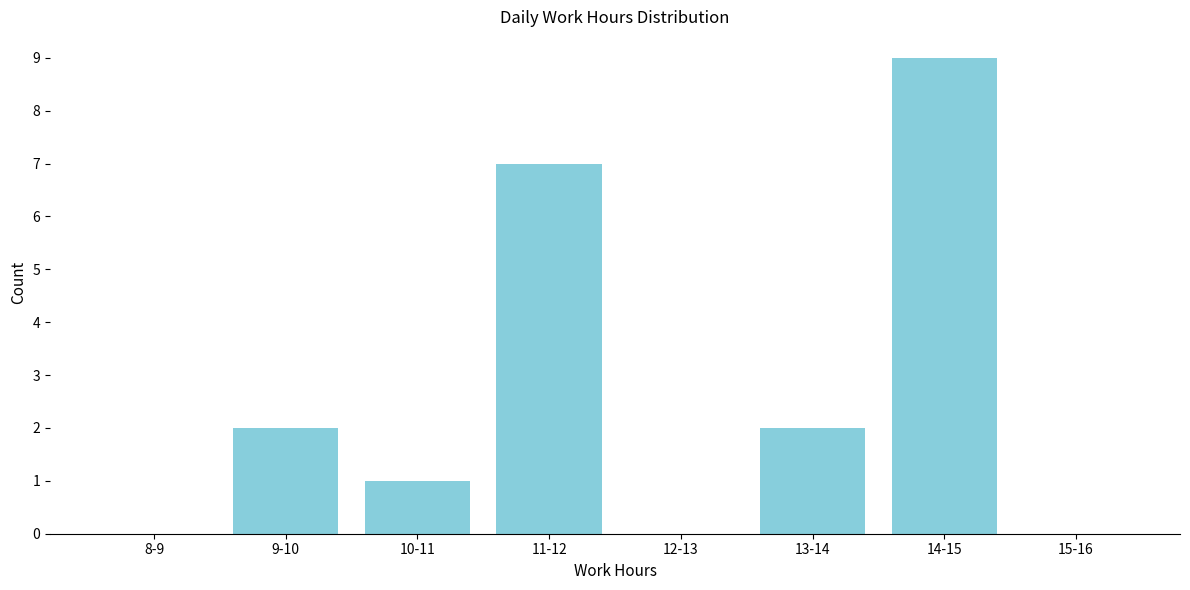

Reading right to left, transcribe all the data shown in this chart.

15-16=0	14-15=9	13-14=2	12-13=0	11-12=7	10-11=1	9-10=2	8-9=0